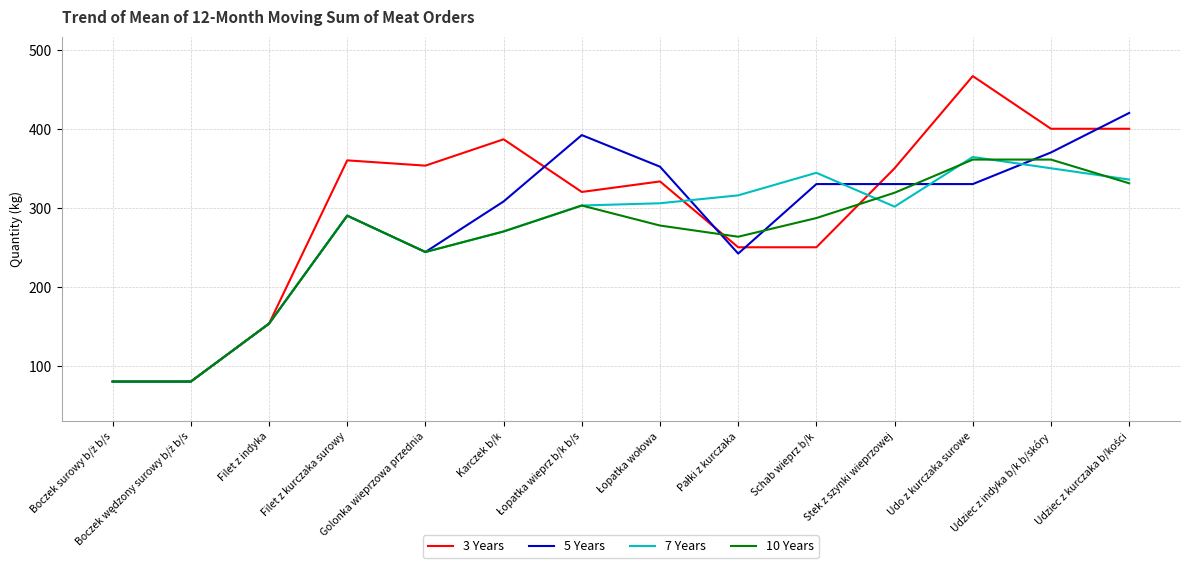

The 10 Years series shows 138.8 at Schab wieprz b/k. True or false?

False